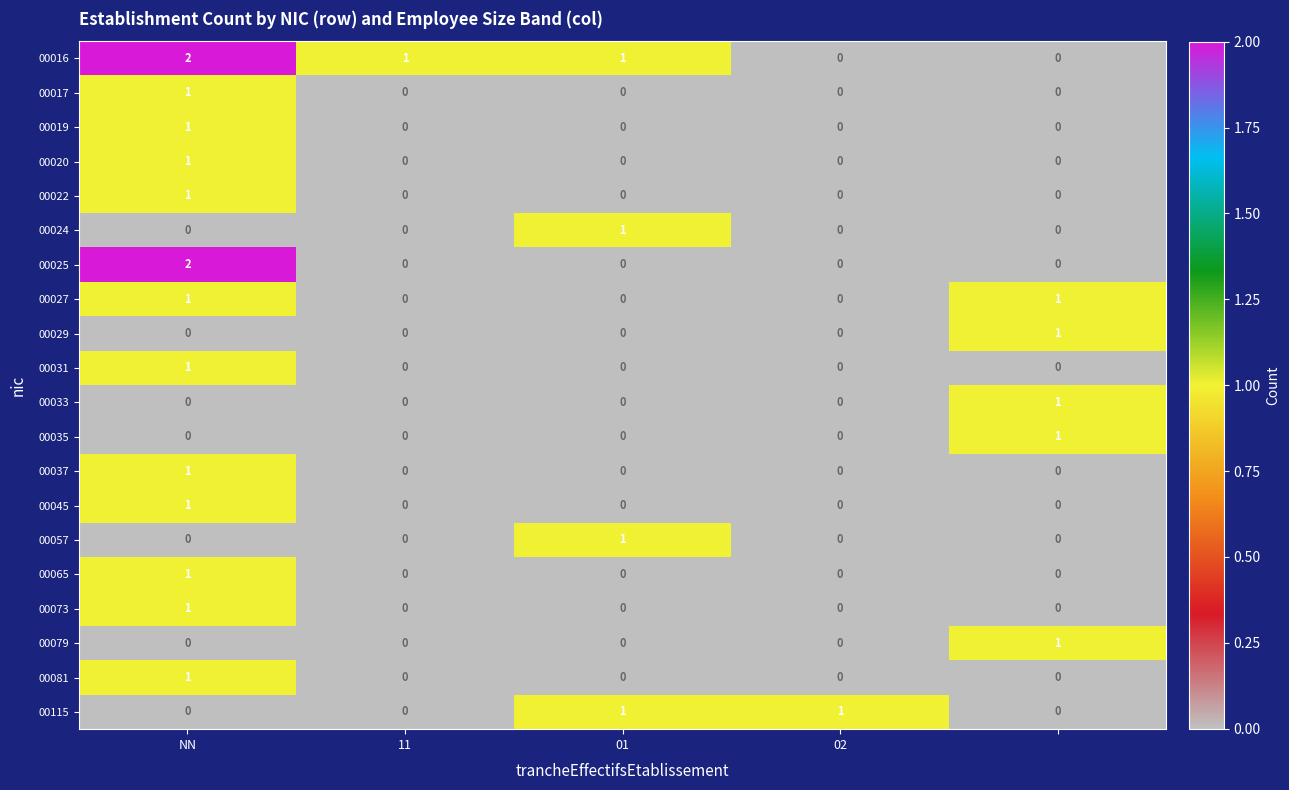

Count the 00022 values in the range 0 to 1.

5